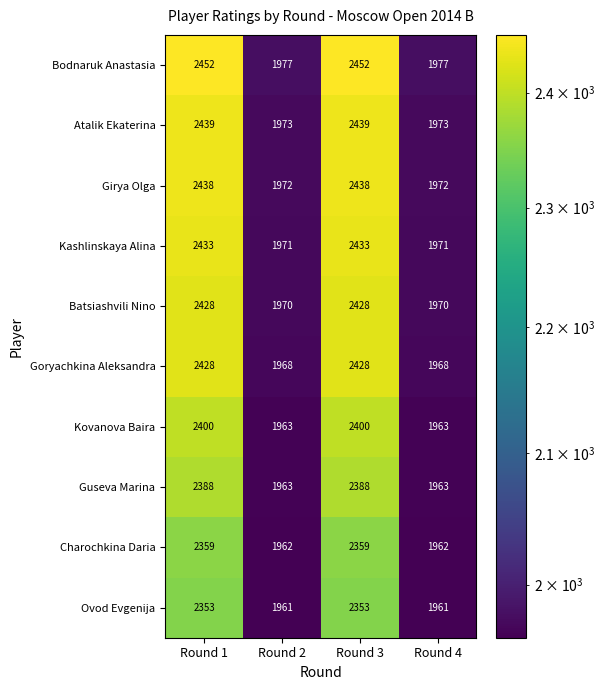

What is the total value across all series at Round 4?

19680